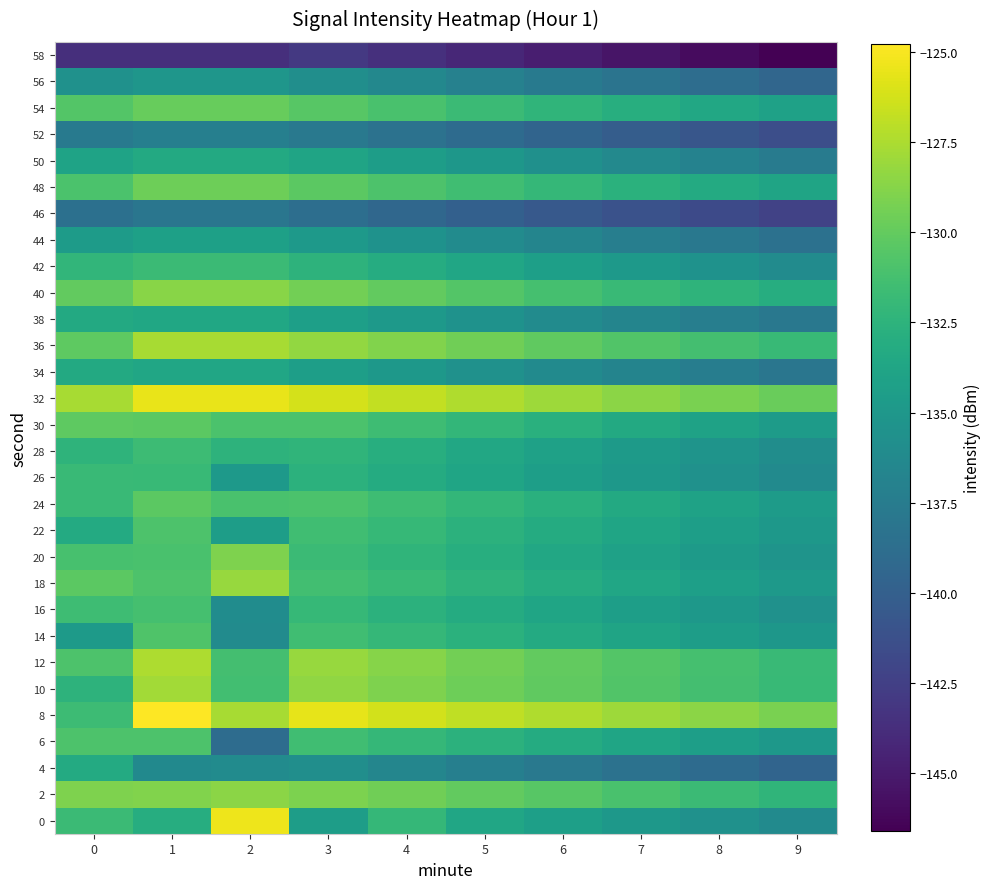

Reading left to right, list all the values displayed in this chart.

0: 0=-131.8	1=-133.0	2=-125.4	3=-134.5	4=-132.1	5=-133.7	6=-134.3	7=-135.0	8=-135.6	9=-136.2
2: 0=-129.0	1=-128.9	2=-128.6	3=-129.1	4=-129.5	5=-130.0	6=-130.5	7=-131.1	8=-131.7	9=-132.3
4: 0=-133.3	1=-136.2	2=-136.1	3=-135.8	4=-136.6	5=-137.2	6=-137.8	7=-138.4	8=-139.0	9=-139.6
6: 0=-130.9	1=-130.9	2=-138.9	3=-131.5	4=-132.1	5=-132.6	6=-133.2	7=-133.8	8=-134.4	9=-135.0
8: 0=-131.6	1=-124.8	2=-127.6	3=-125.6	4=-126.3	5=-126.9	6=-127.4	7=-128.0	8=-128.6	9=-129.2
10: 0=-132.5	1=-127.8	2=-131.4	3=-128.4	4=-129.0	5=-129.6	6=-130.1	7=-130.7	8=-131.3	9=-131.9
12: 0=-130.9	1=-127.5	2=-131.3	3=-128.2	4=-128.8	5=-129.4	6=-130.0	7=-130.6	8=-131.2	9=-131.8
14: 0=-134.7	1=-130.8	2=-136.1	3=-131.5	4=-132.1	5=-132.7	6=-133.3	7=-133.9	8=-134.5	9=-135.1
16: 0=-131.6	1=-131.2	2=-136.0	3=-132.0	4=-132.6	5=-133.2	6=-133.8	7=-134.4	8=-135.0	9=-135.6
18: 0=-130.3	1=-130.9	2=-128.2	3=-131.4	4=-131.9	5=-132.5	6=-133.1	7=-133.7	8=-134.3	9=-134.9
20: 0=-131.2	1=-131.1	2=-129.0	3=-131.7	4=-132.3	5=-132.9	6=-133.5	7=-134.1	8=-134.7	9=-135.3
22: 0=-133.3	1=-130.9	2=-134.5	3=-131.5	4=-132.0	5=-132.6	6=-133.2	7=-133.8	8=-134.4	9=-135.0
24: 0=-131.8	1=-130.3	2=-131.1	3=-131.0	4=-131.6	5=-132.2	6=-132.8	7=-133.4	8=-134.0	9=-134.6
26: 0=-131.8	1=-131.9	2=-134.9	3=-132.6	4=-133.2	5=-133.8	6=-134.4	7=-135.0	8=-135.6	9=-136.2
28: 0=-132.4	1=-131.7	2=-132.5	3=-132.3	4=-132.9	5=-133.5	6=-134.1	7=-134.7	8=-135.3	9=-135.9
30: 0=-130.2	1=-130.3	2=-131.0	3=-131.0	4=-131.6	5=-132.2	6=-132.8	7=-133.4	8=-134.0	9=-134.6
32: 0=-127.7	1=-125.5	2=-125.5	3=-126.2	4=-126.8	5=-127.4	6=-128.0	7=-128.6	8=-129.2	9=-129.8
34: 0=-133.3	1=-133.7	2=-133.7	3=-134.4	4=-135.0	5=-135.6	6=-136.2	7=-136.8	8=-137.4	9=-138.0
36: 0=-130.2	1=-127.7	2=-127.7	3=-128.3	4=-128.9	5=-129.5	6=-130.1	7=-130.7	8=-131.3	9=-131.9
38: 0=-133.4	1=-133.6	2=-133.6	3=-134.3	4=-134.9	5=-135.5	6=-136.1	7=-136.7	8=-137.3	9=-137.9
40: 0=-130.0	1=-128.7	2=-128.7	3=-129.4	4=-130.0	5=-130.6	6=-131.2	7=-131.8	8=-132.4	9=-133.0
42: 0=-132.2	1=-131.8	2=-131.8	3=-132.5	4=-133.1	5=-133.7	6=-134.3	7=-134.9	8=-135.5	9=-136.1
44: 0=-134.7	1=-134.2	2=-134.2	3=-134.9	4=-135.5	5=-136.1	6=-136.7	7=-137.3	8=-137.9	9=-138.5
46: 0=-138.6	1=-138.0	2=-138.0	3=-138.7	4=-139.3	5=-139.9	6=-140.5	7=-141.1	8=-141.7	9=-142.3
48: 0=-131.0	1=-129.6	2=-129.6	3=-130.3	4=-130.9	5=-131.5	6=-132.1	7=-132.7	8=-133.3	9=-133.9
50: 0=-134.0	1=-133.4	2=-133.4	3=-133.9	4=-134.5	5=-135.1	6=-135.7	7=-136.3	8=-136.9	9=-137.5
52: 0=-137.6	1=-137.2	2=-137.2	3=-137.8	4=-138.4	5=-139.0	6=-139.6	7=-140.2	8=-140.8	9=-141.4
54: 0=-130.6	1=-129.9	2=-129.9	3=-130.5	4=-131.1	5=-131.7	6=-132.3	7=-132.9	8=-133.5	9=-134.1
56: 0=-135.6	1=-135.1	2=-135.1	3=-135.8	4=-136.4	5=-137.0	6=-137.6	7=-138.2	8=-138.8	9=-139.4
58: 0=-143.7	1=-143.7	2=-143.7	3=-143.0	4=-143.6	5=-144.2	6=-144.8	7=-145.4	8=-146.0	9=-146.6